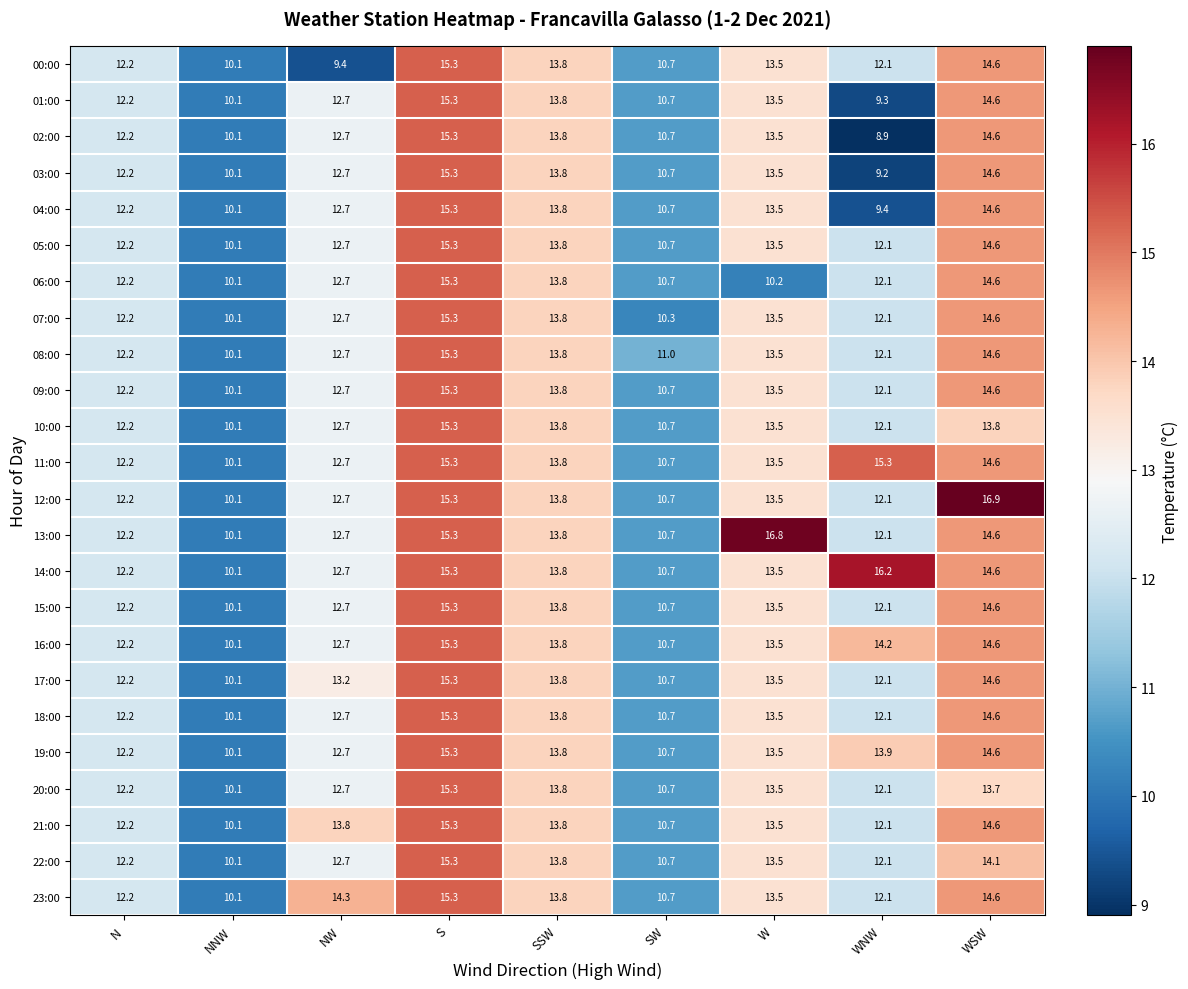

What is the smallest value displayed?

8.9